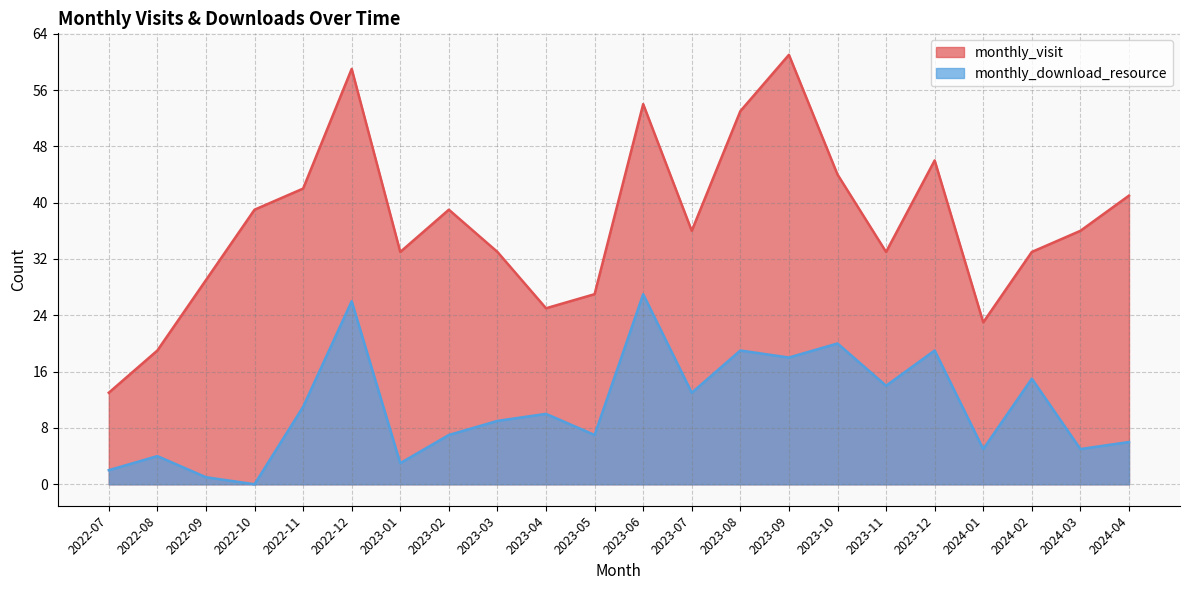

What is the spread (max minus min) of values at 2023-04?

15